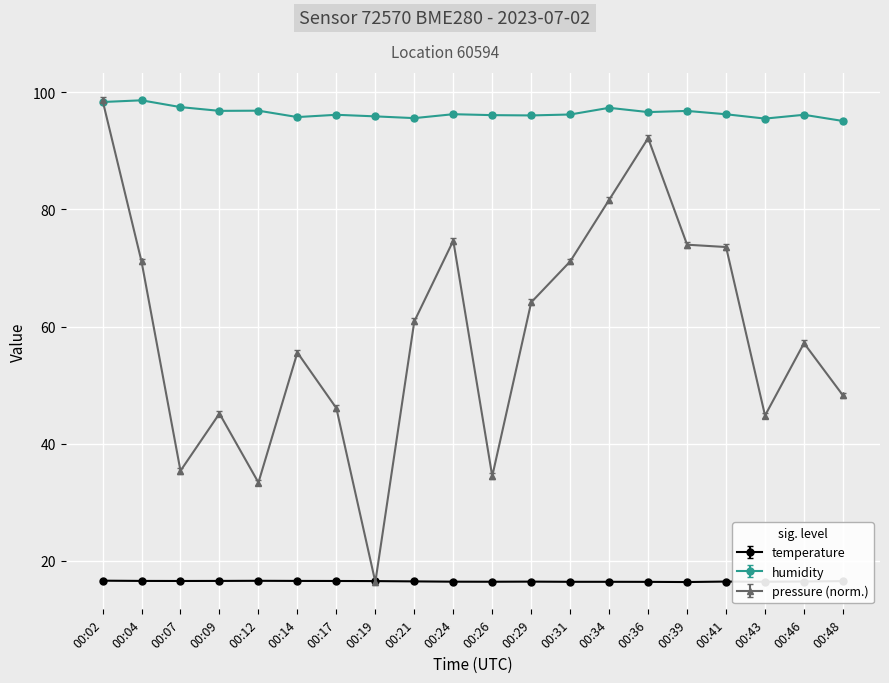

Count the number of data series in this chart.

3